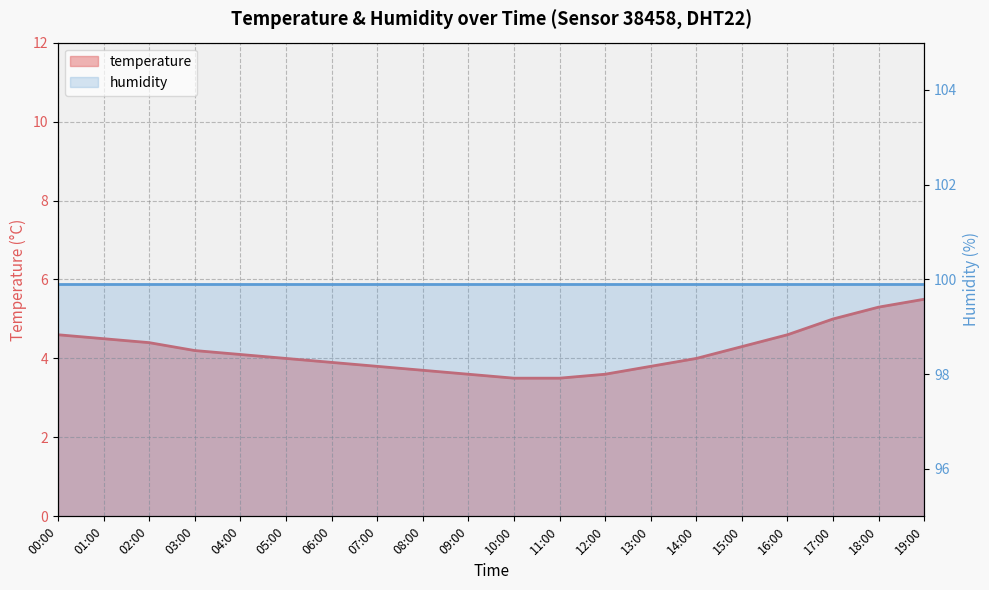

At which category does the chart reach its peak across all series?

19:00